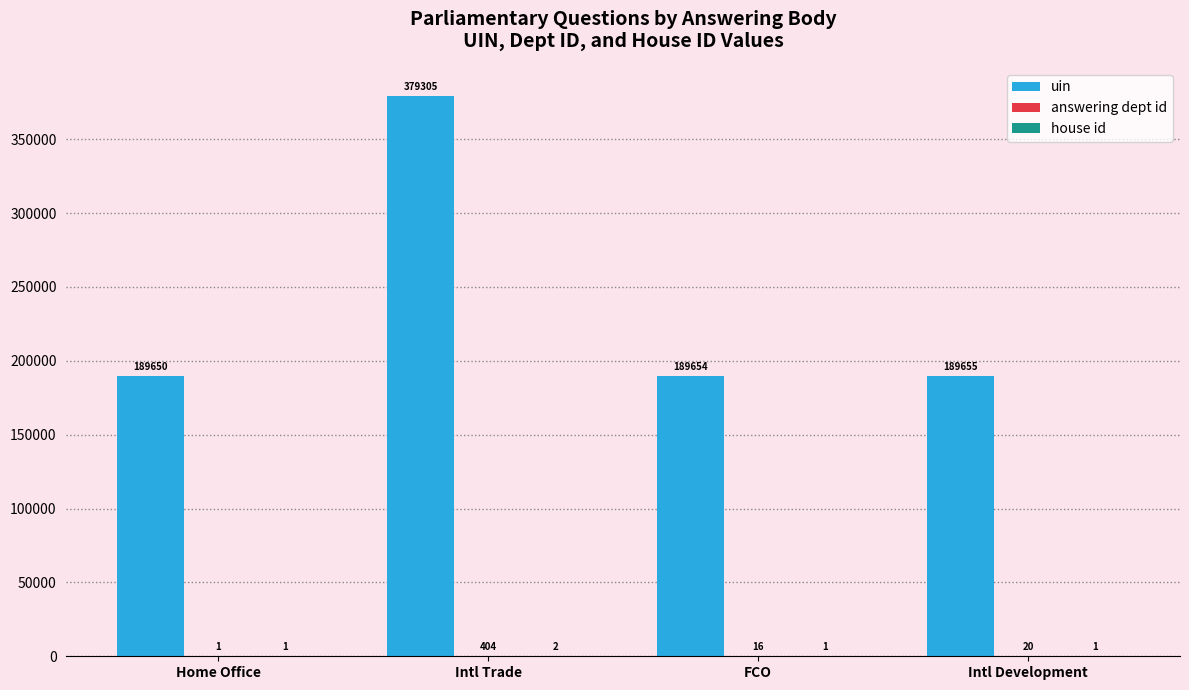

What is the total value across all series at Intl Trade?

379711